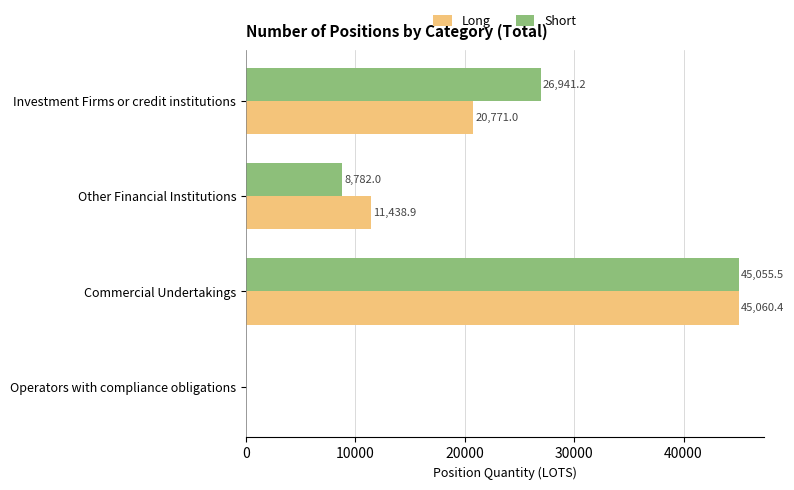

True or false: Long has a value of 45060.4 at Commercial Undertakings.

True